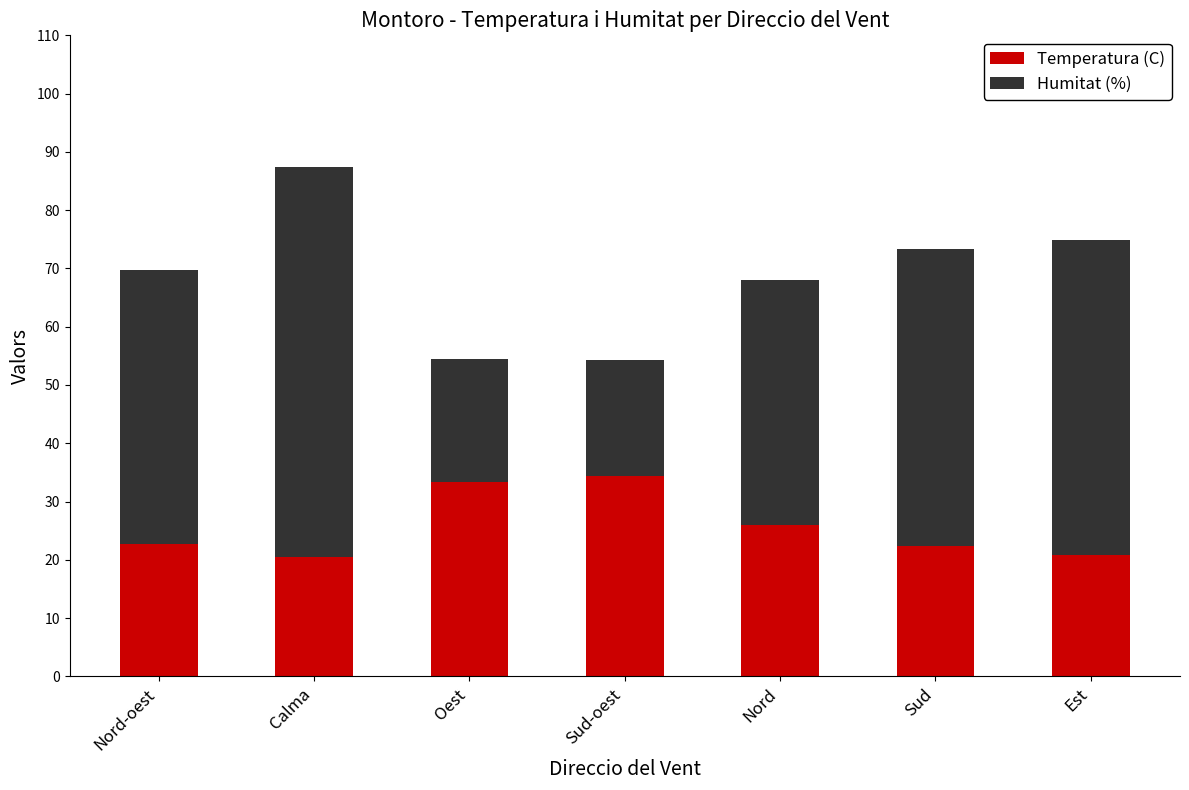

What is the average value of the Temperatura (C) series?

25.7